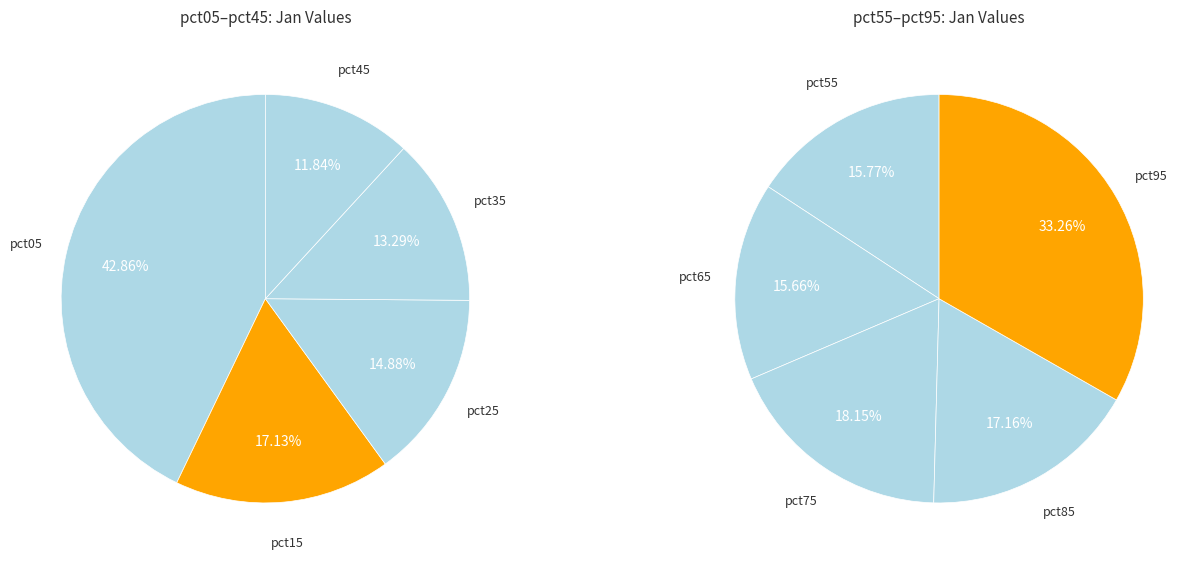

Is there any slice that represents more than half of the pie?

No